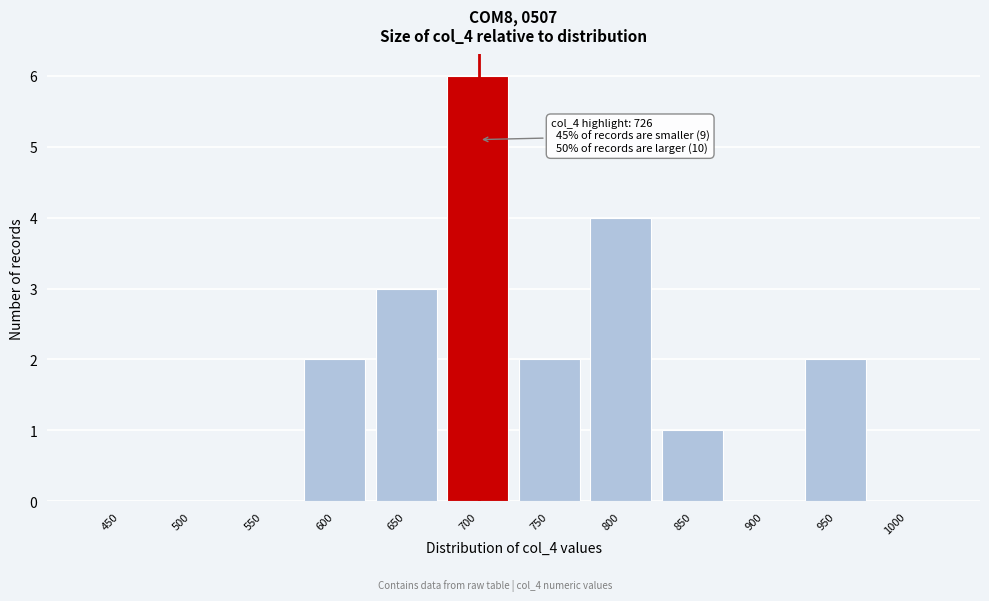

Reading right to left, list all the values displayed in this chart.

1000=0	950=2	900=0	850=1	800=4	750=2	700=6	650=3	600=2	550=0	500=0	450=0